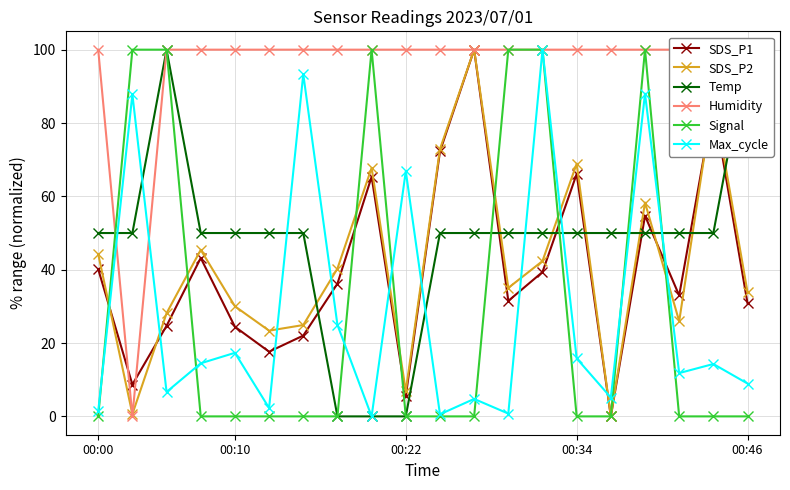

The SDS_P2 series shows 15.5 at 00:00. True or false?

False